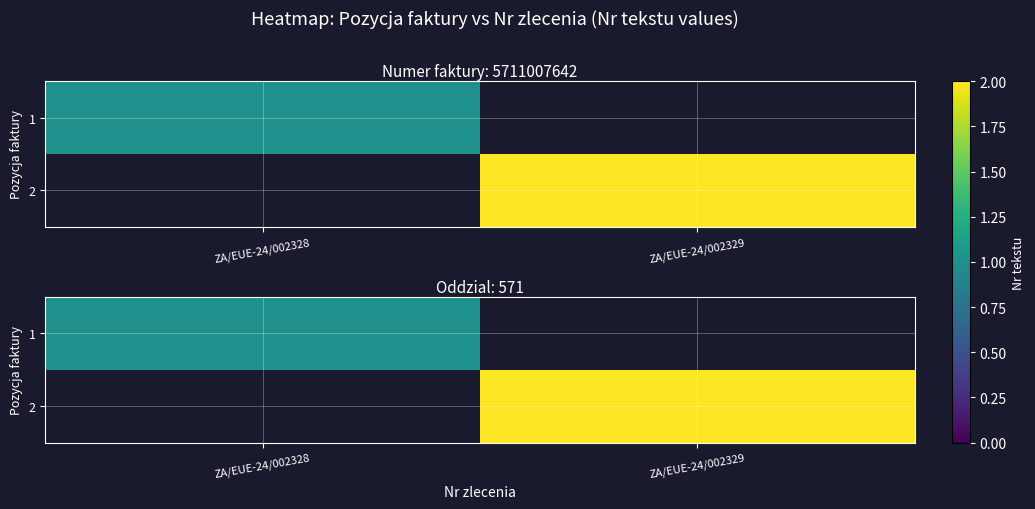

List the series in order of their peak value, lowest first.

1, 2